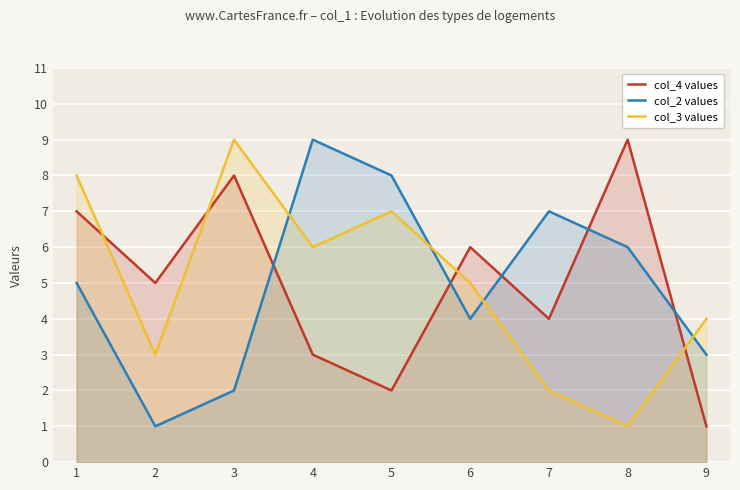

Is it true that col_4 values equals 6 at 7?

False